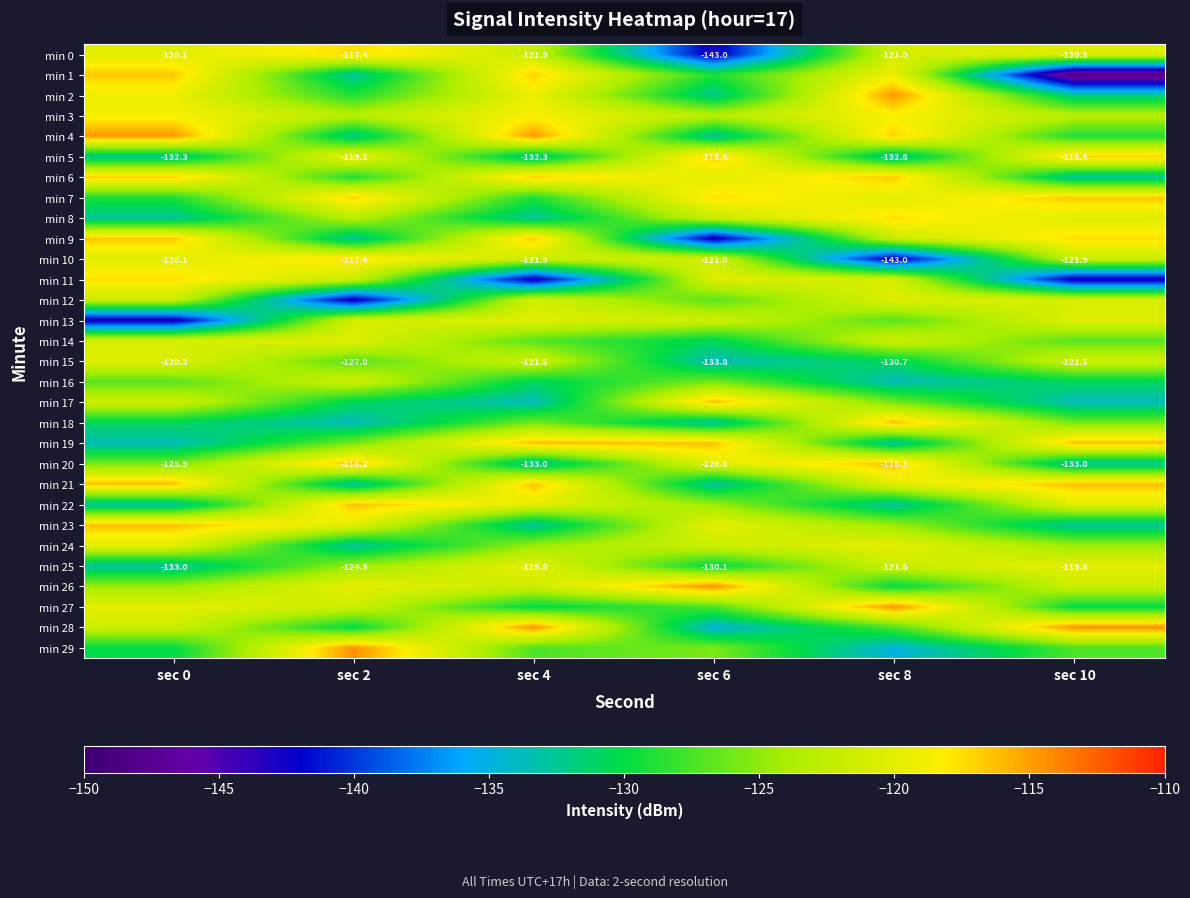

Which label corresponds to the largest value in the chart?

sec 6